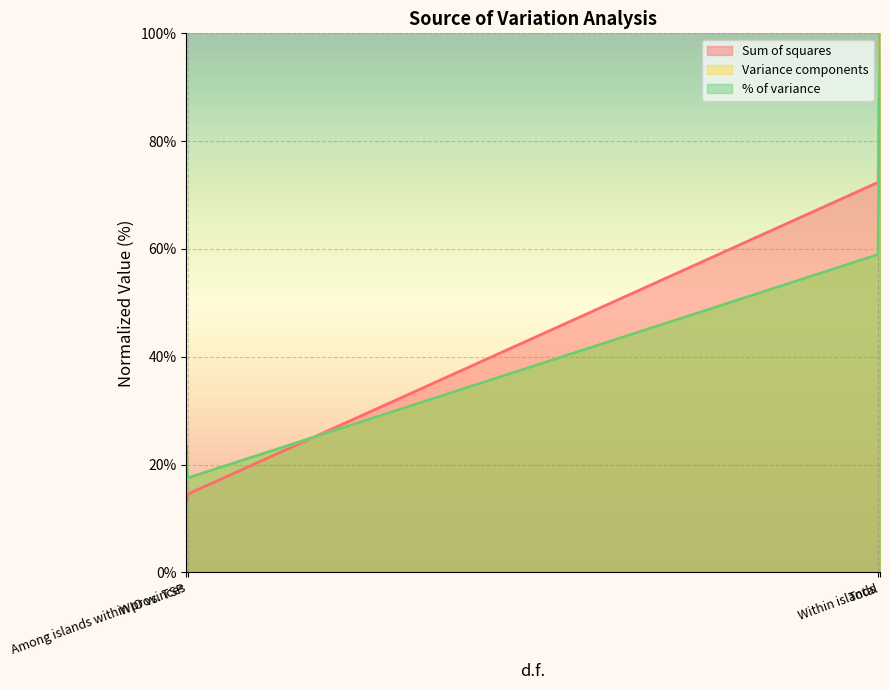

List the labels in order of Sum of squares value, smallest first.

WIO vs. TSP, Among islands within provinces, Within islands, Total